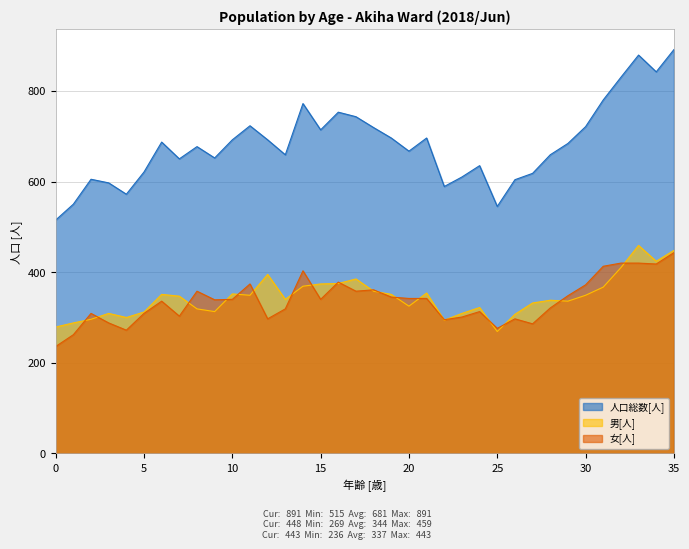

In 女[人], how many points are higher than both neighbors (excluding endpoints)?

9